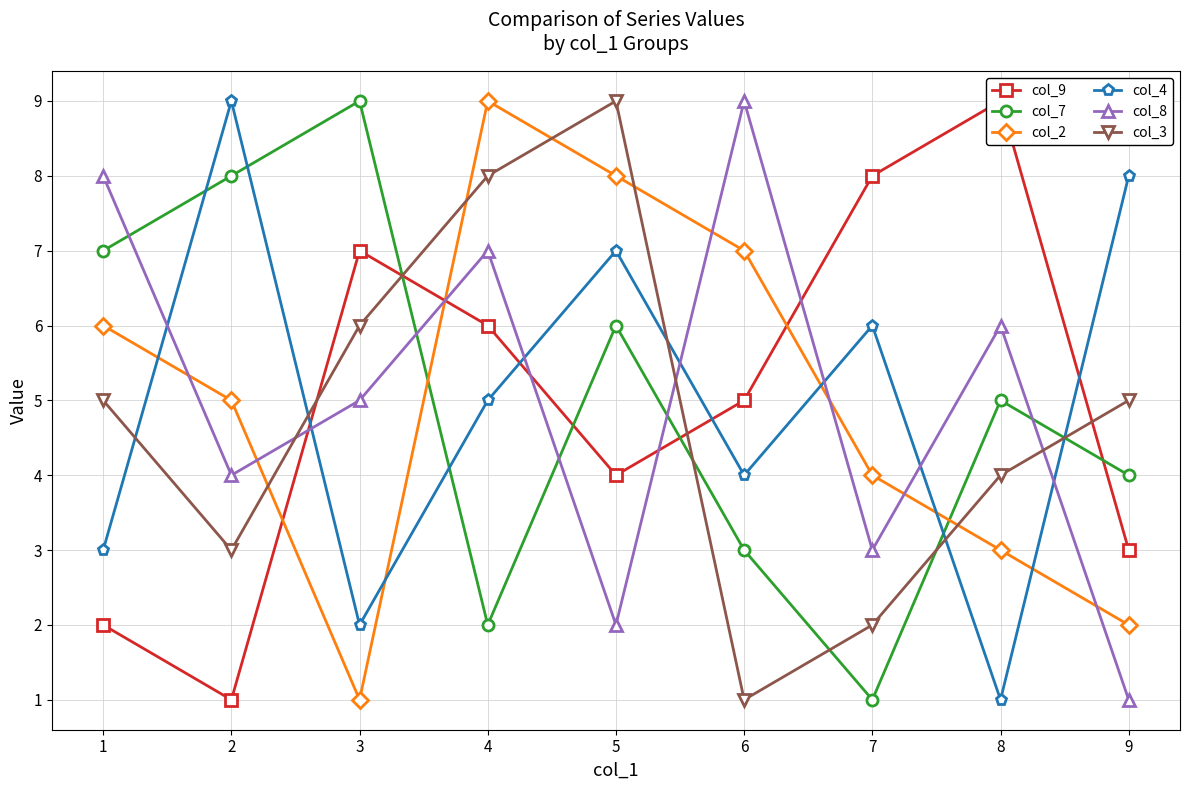

What is the sum of the col_9 values at 6 and 7?

13